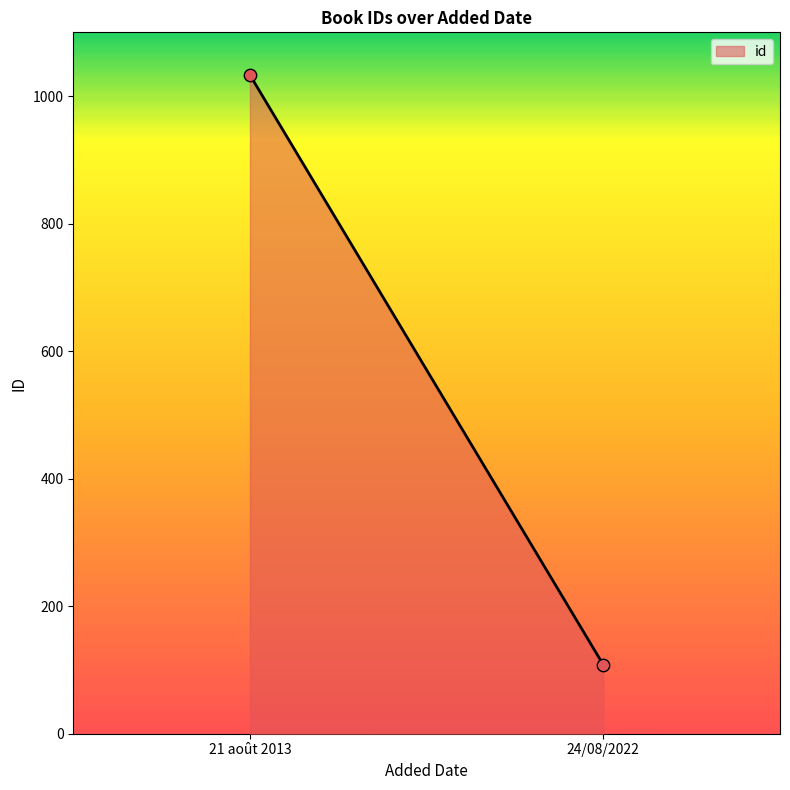

What is the range of Y values (max minus min)?

925